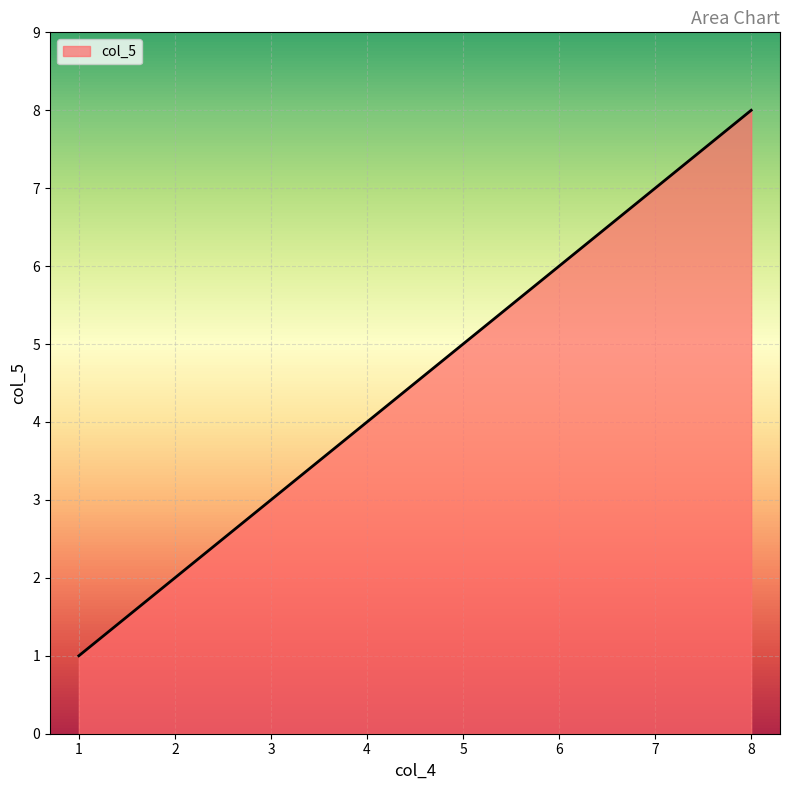

Which label corresponds to the largest value in the chart?

8